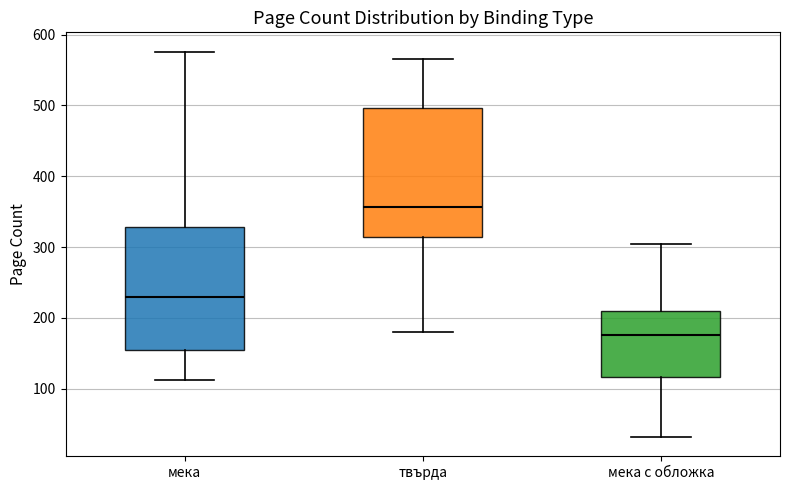

Reading left to right, read every box against the y-axis: the position of its median line, the range the box covers, and the ends of its whiskers. The values are not printed on the chart, so give them approximately, as read against the axis.

мека: median 230, box 160 to 330, whiskers 110 to 580
твърда: median 360, box 310 to 500, whiskers 180 to 570
мека с обложка: median 180, box 120 to 210, whiskers 30 to 300